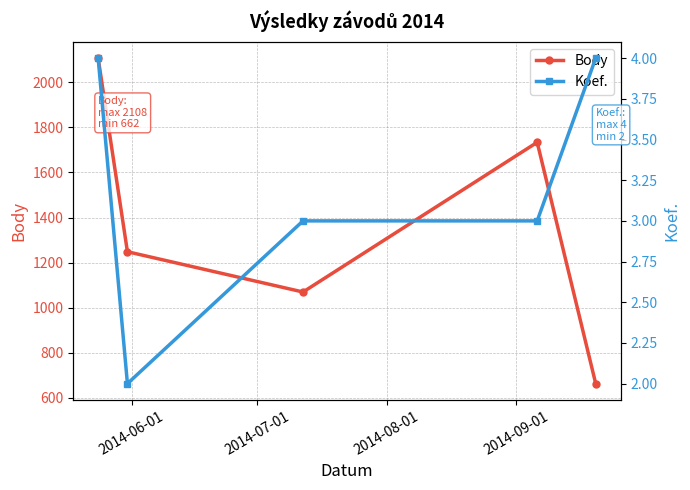

What is the sum of all Body values?

6821